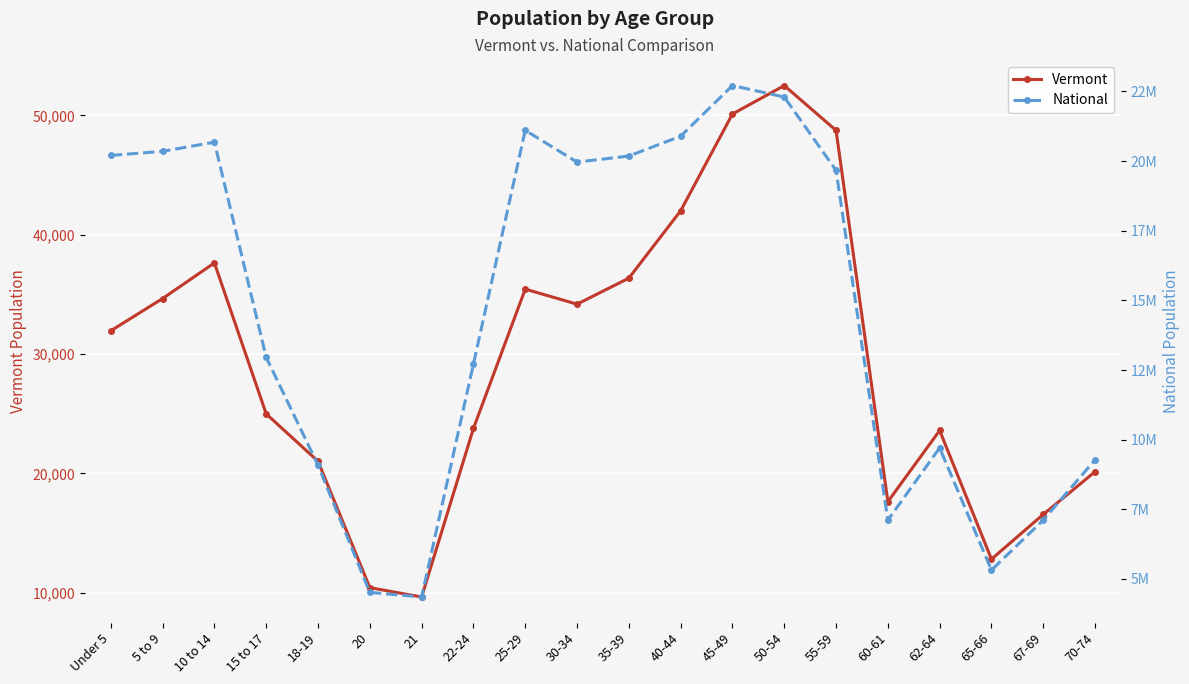

What is the total value across all series at 21?

4363945